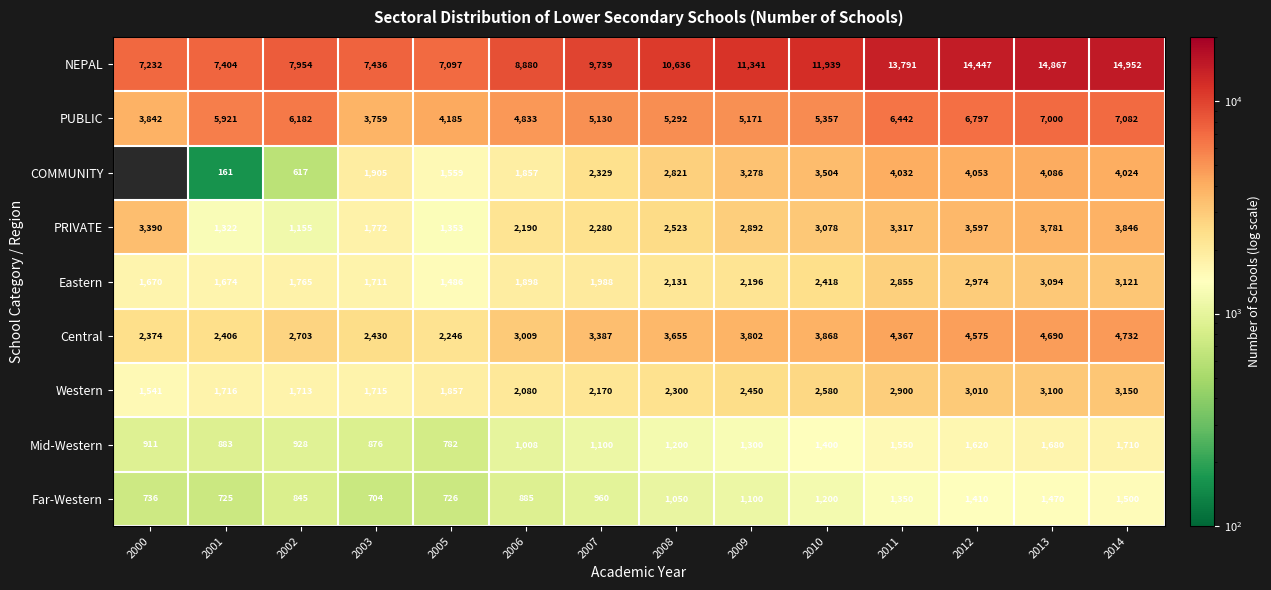

List the labels in order of Far-Western value, smallest first.

2003, 2001, 2005, 2000, 2002, 2006, 2007, 2008, 2009, 2010, 2011, 2012, 2013, 2014